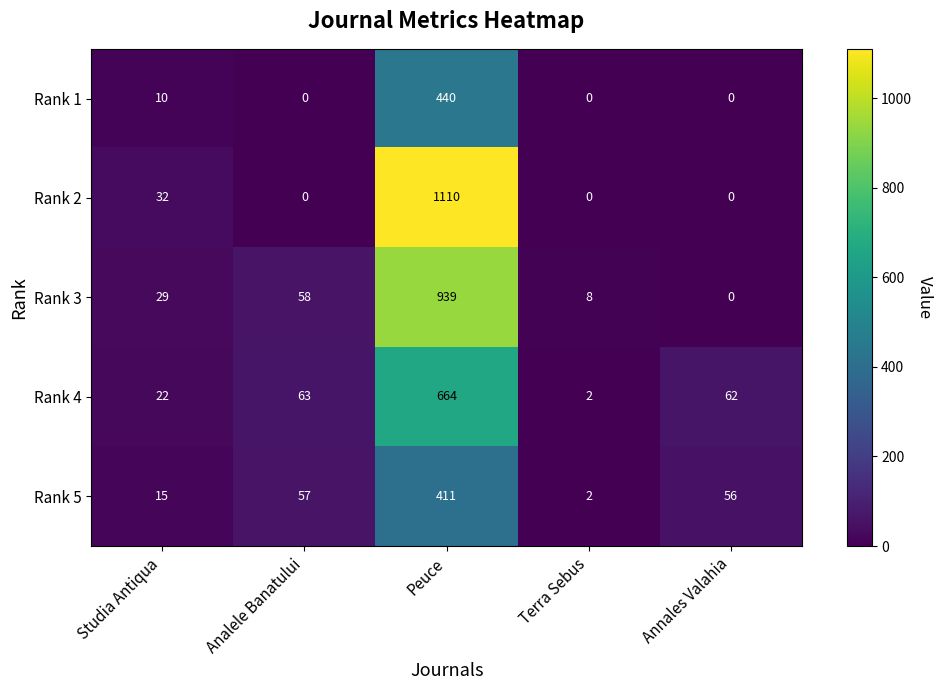

What is the approximate value of Rank 4 at Studia Antiqua, to the nearest 10?

20